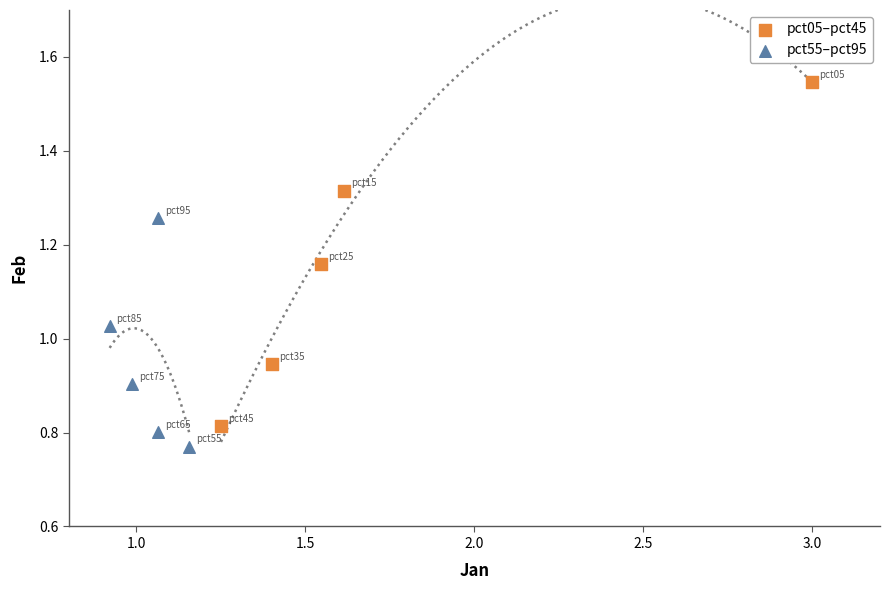

What are all the series names shown in the legend?

pct05–pct45, pct55–pct95